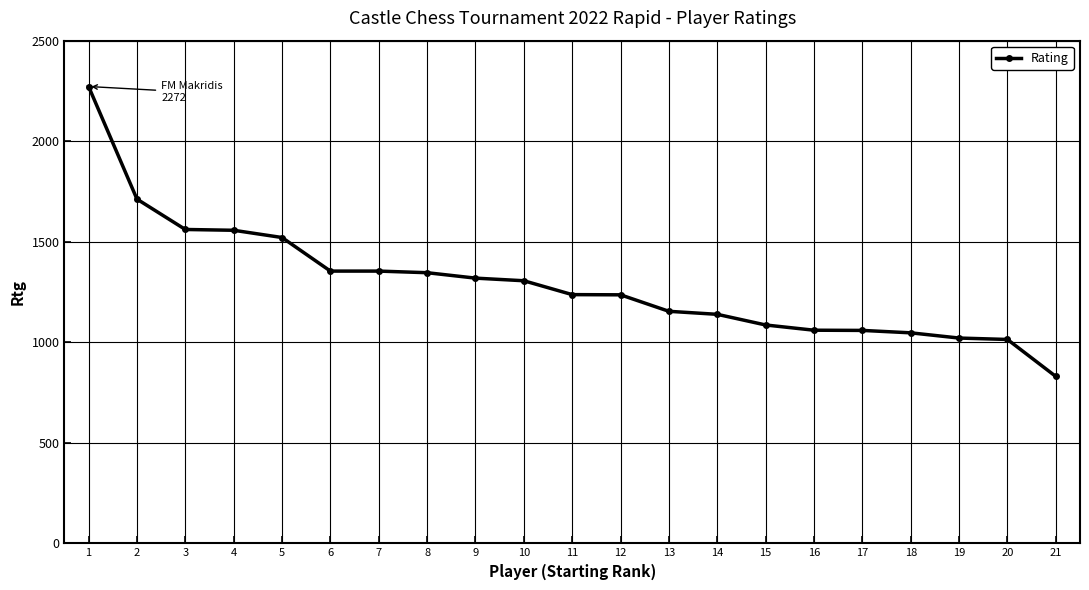

What is the value of the 21st point from the left?

830